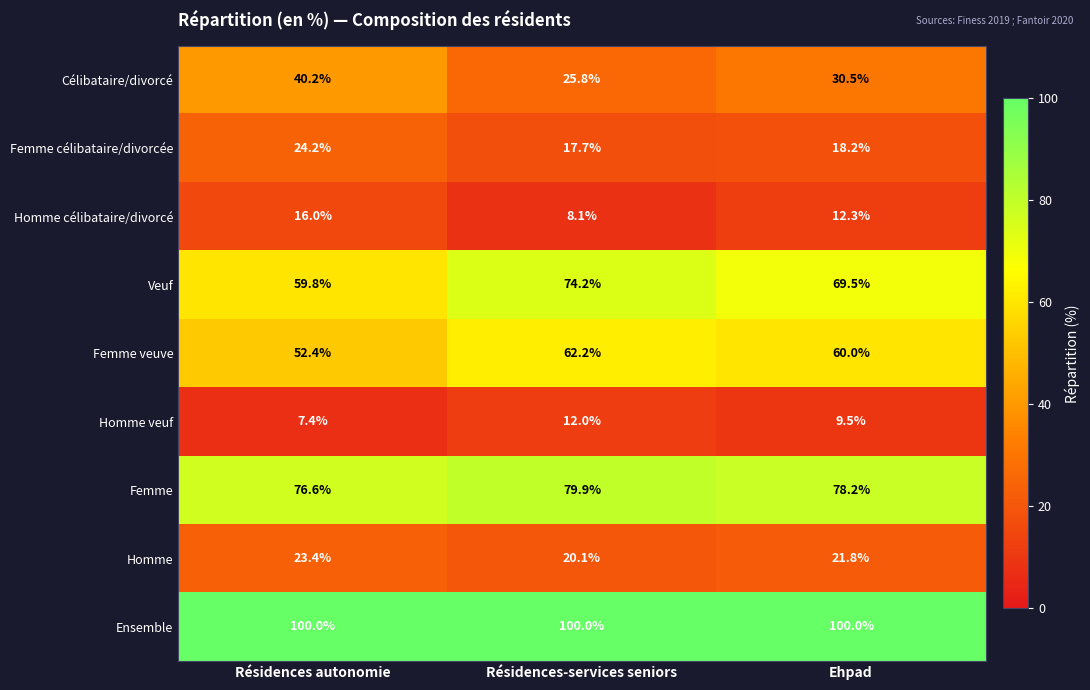

Is it true that Homme célibataire/divorcé equals 16.0 at Résidences autonomie?

True